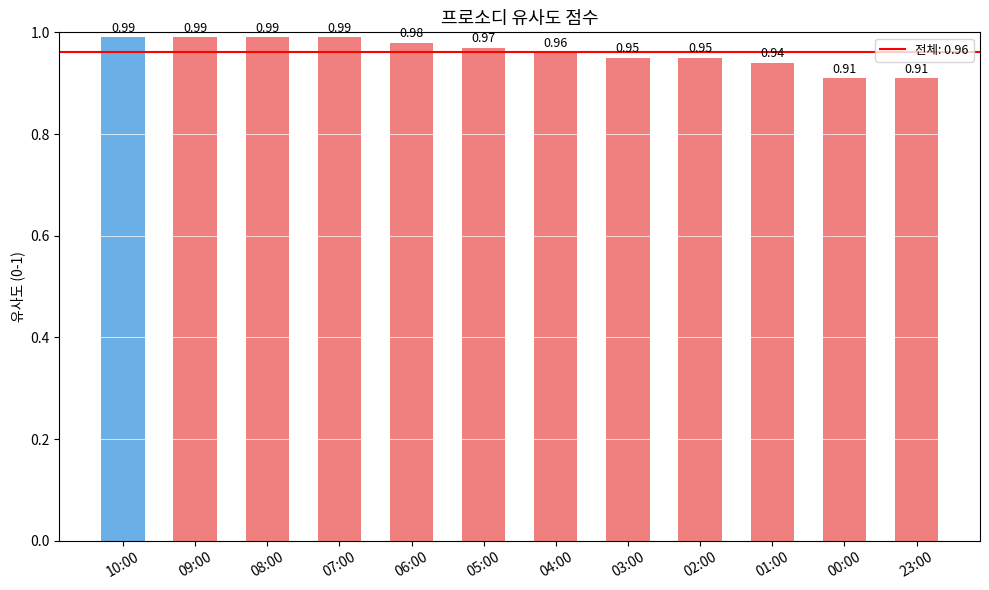

The value at 00:00 is 1.3. True or false?

False